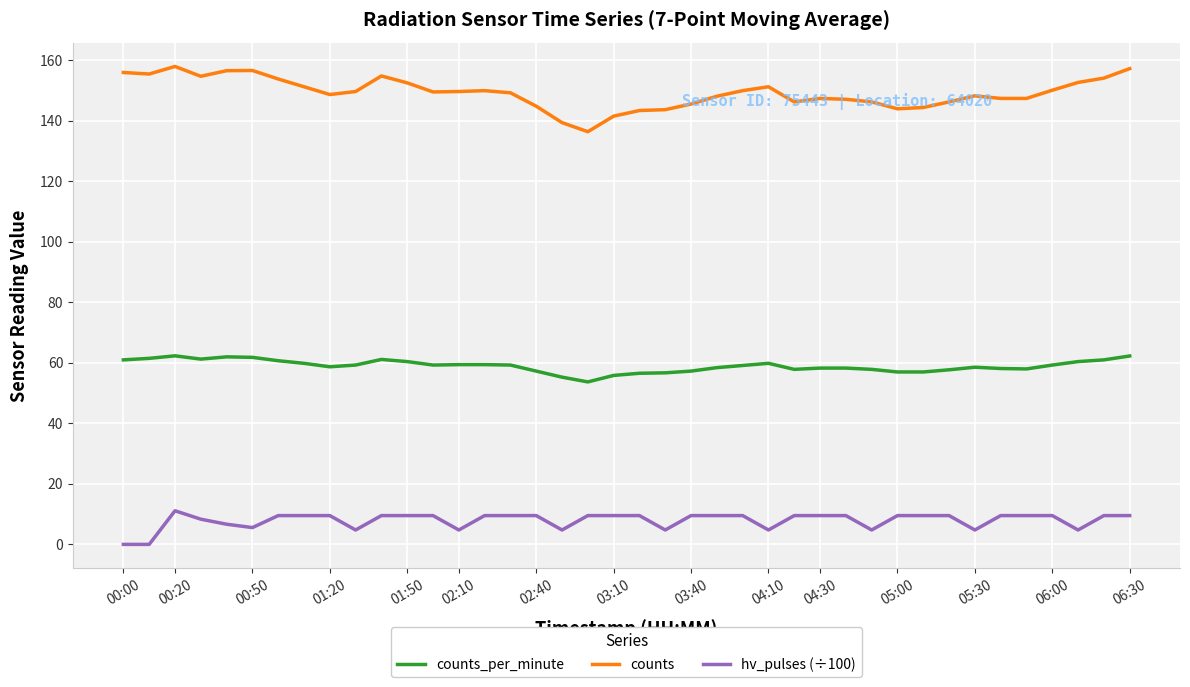

Which series has the largest total across all categories?

counts